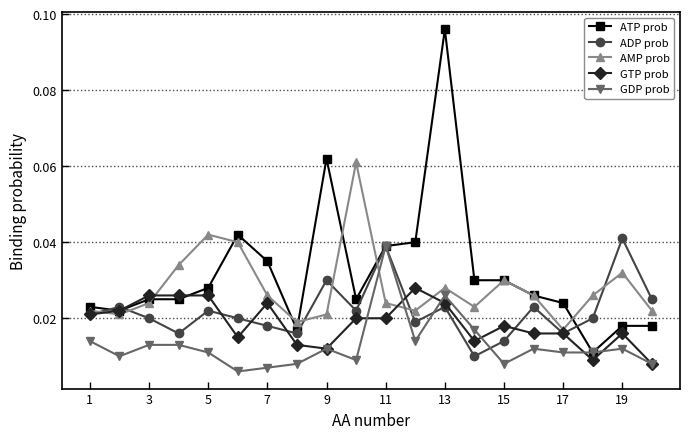

In AMP prob, how many points are higher than both neighbors (excluding endpoints)?

5